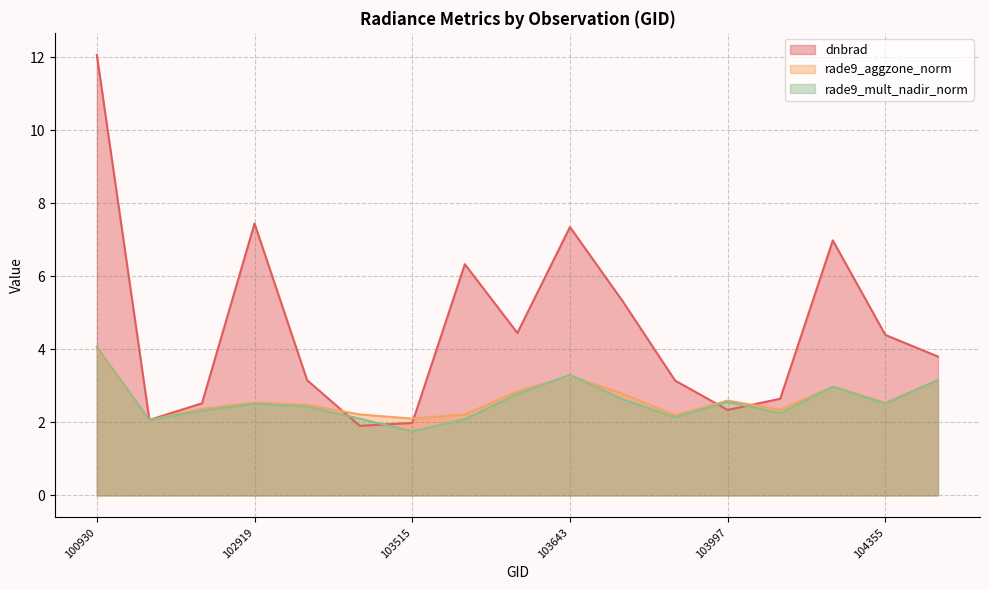

True or false: dnbrad and rade9_aggzone_norm intersect in this chart.

True